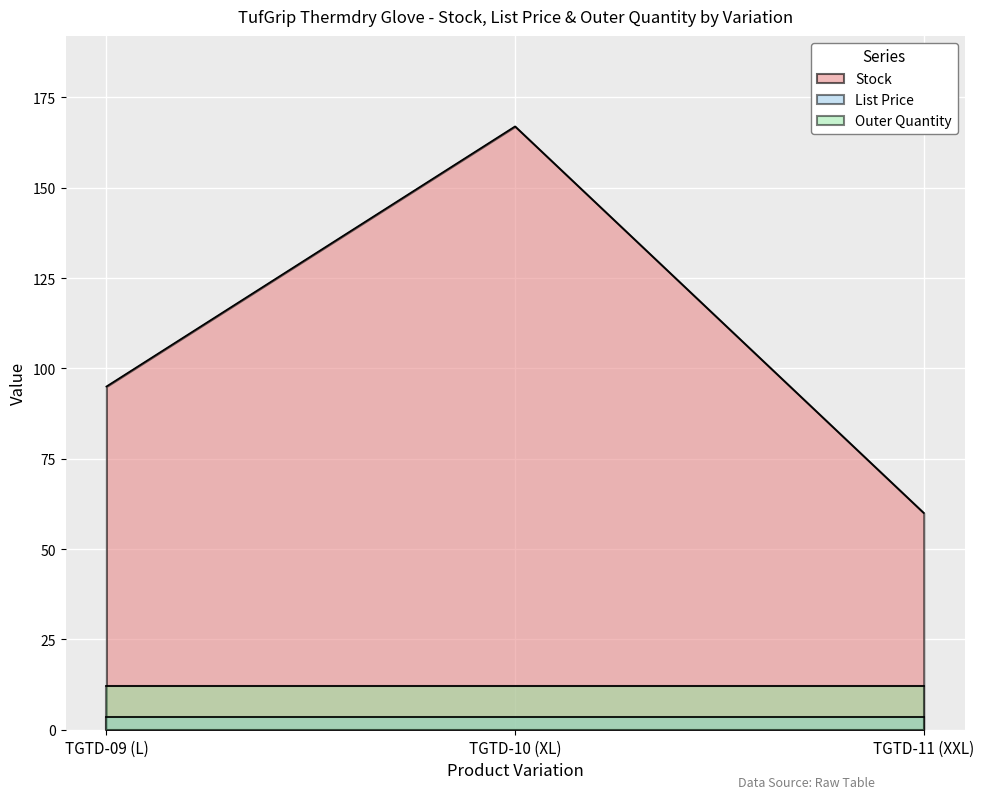

At which category is the sum across all series the highest?

TGTD-10 (XL)